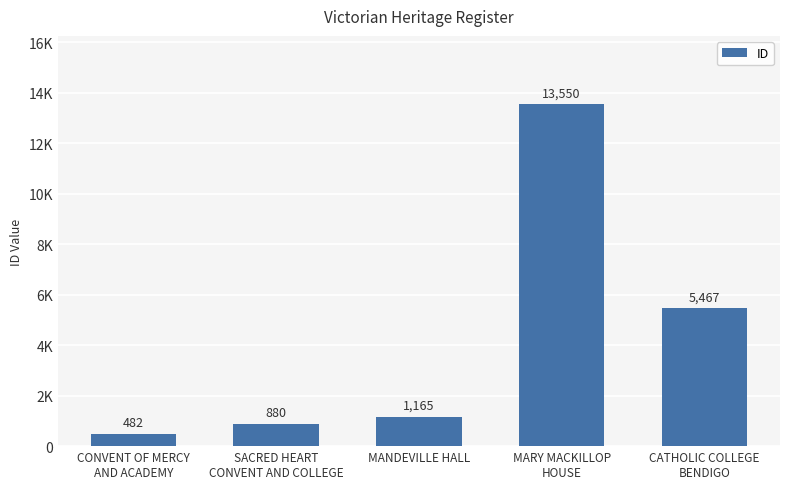

List the labels in order of value, smallest first.

CONVENT OF MERCY
AND ACADEMY, SACRED HEART
CONVENT AND COLLEGE, MANDEVILLE HALL, CATHOLIC COLLEGE
BENDIGO, MARY MACKILLOP
HOUSE